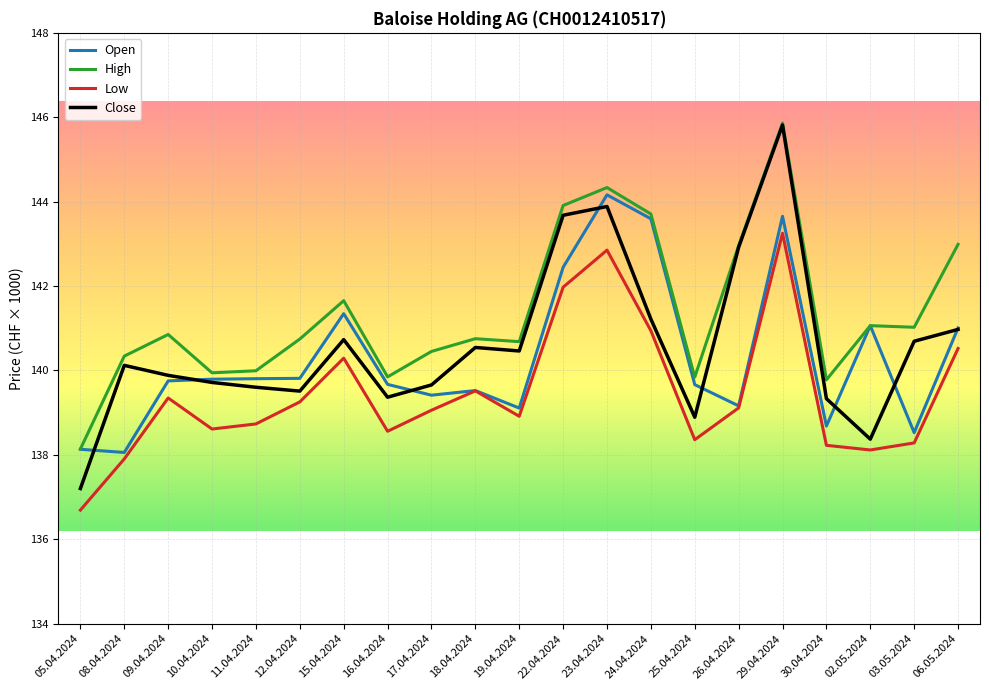

What are all the series names shown in the legend?

Open, High, Low, Close